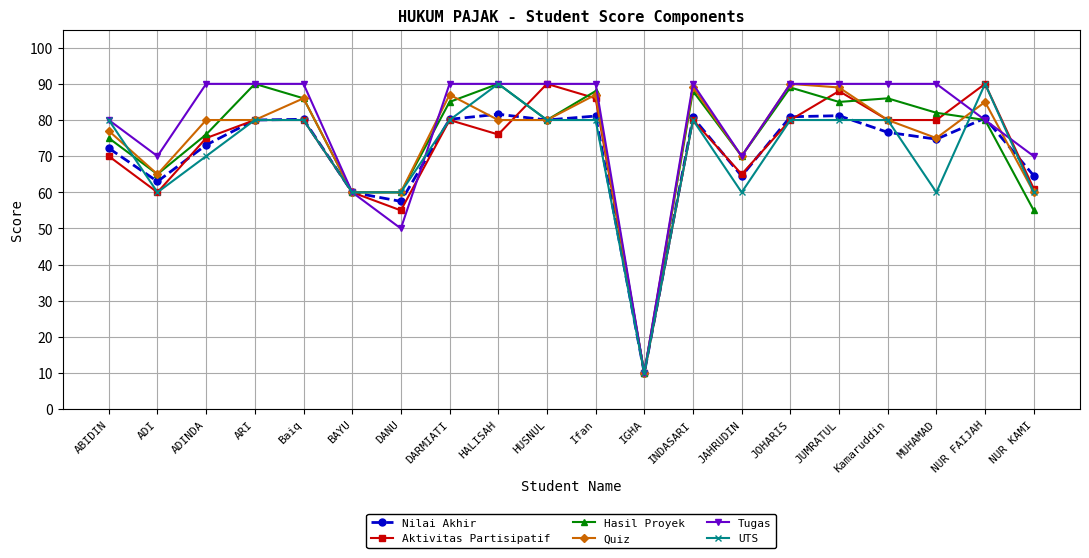

What position from the left is BAYU?

6